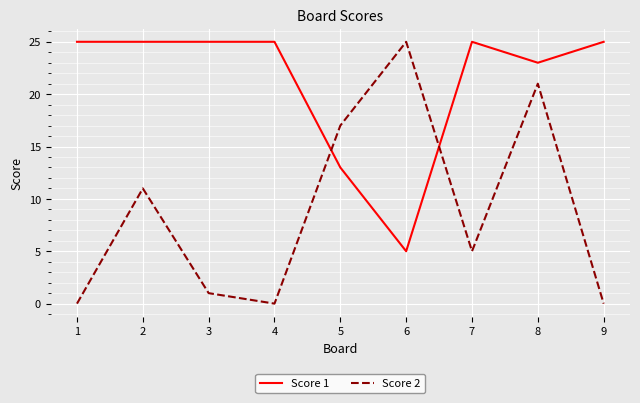

The Score 1 series shows 25 at 1. True or false?

True